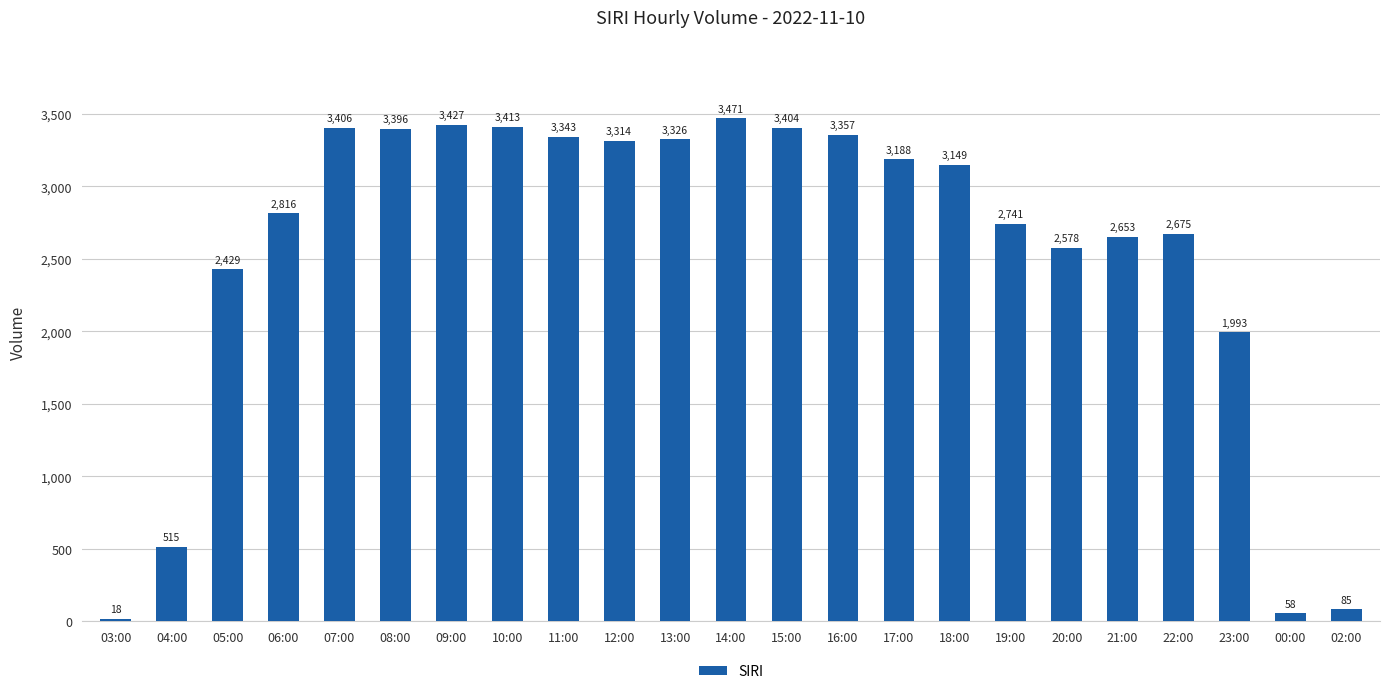

What is the sum of the values at 02:00 and 00:00?

143